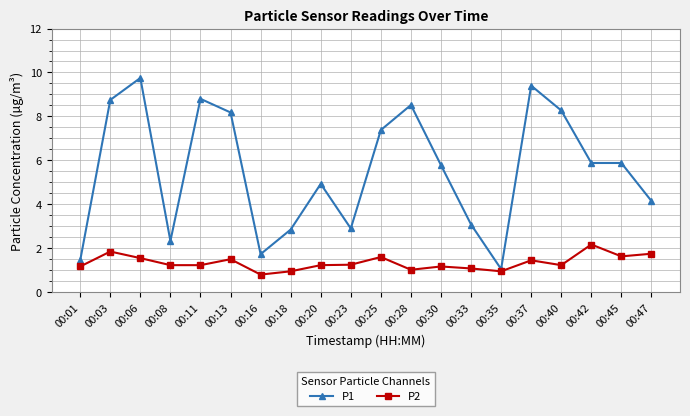

Does the chart have visible grid lines?

Yes